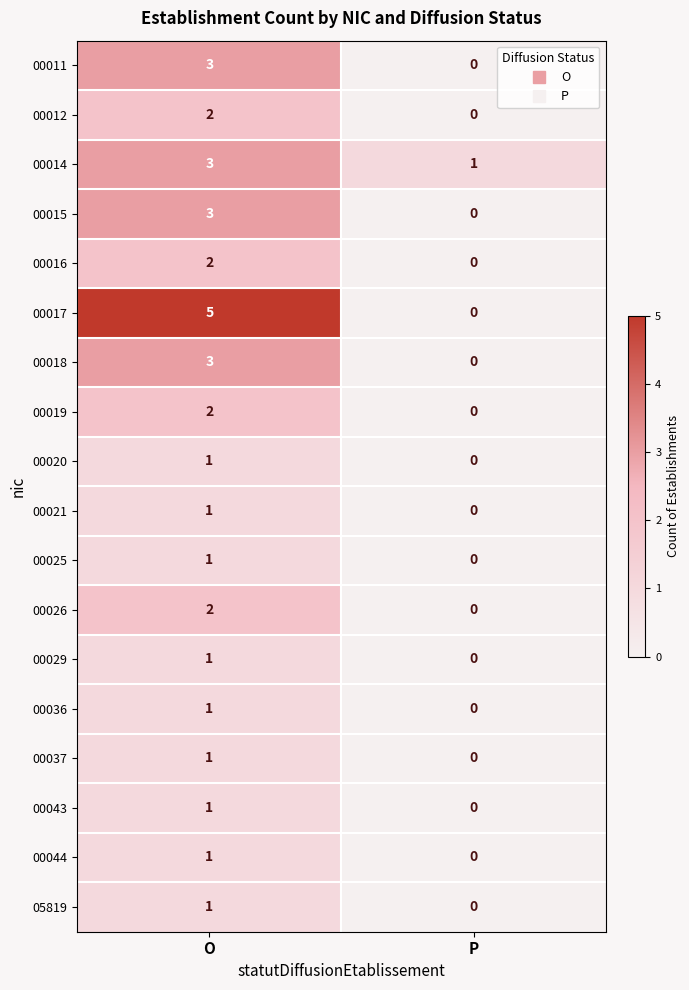

How many series are shown in this chart?

18